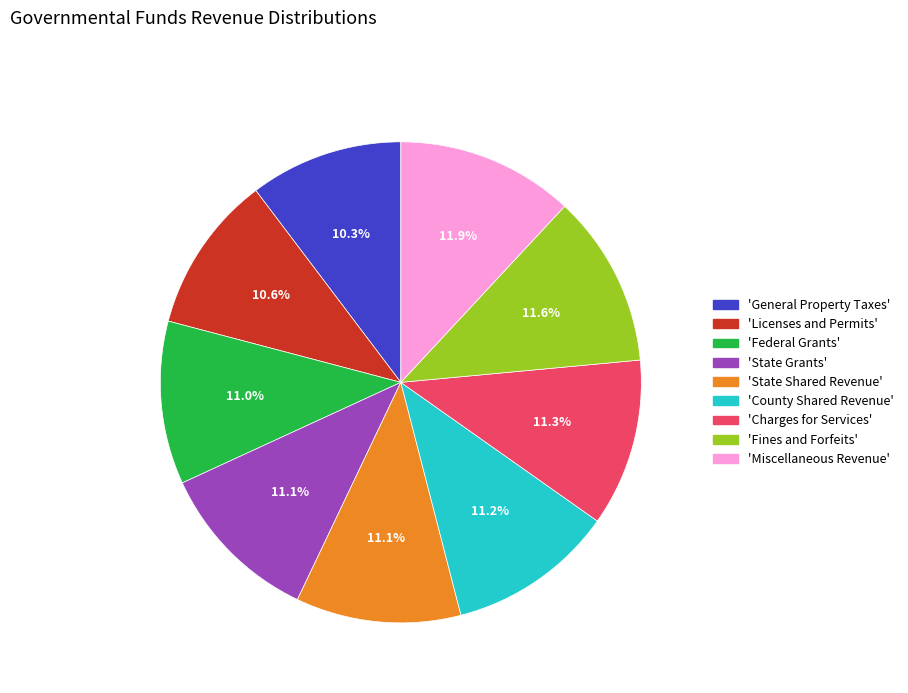

Is there a majority slice in this chart?

No